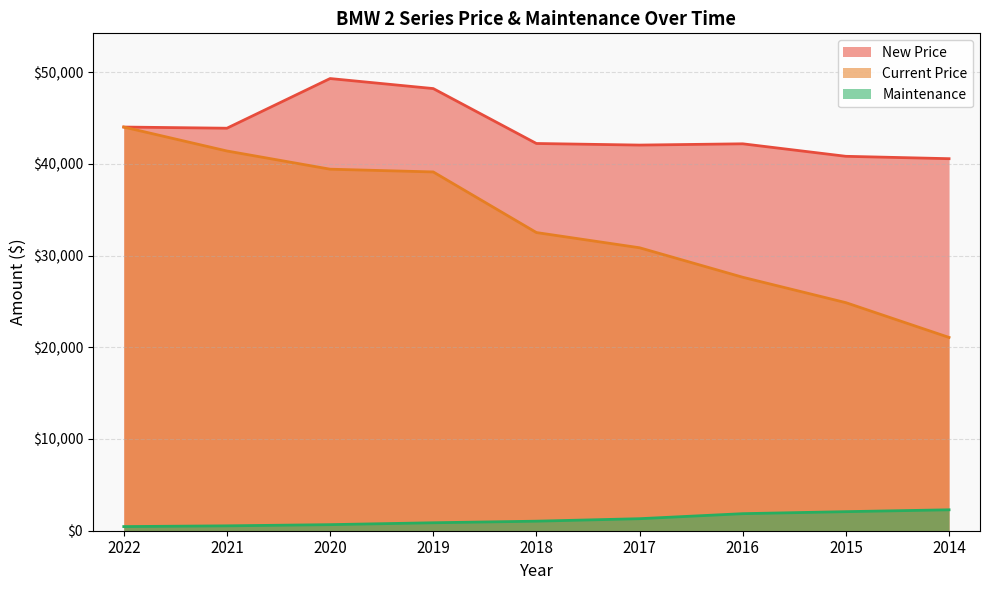

What is the difference between the maximum and minimum values in the Maintenance series?

1830